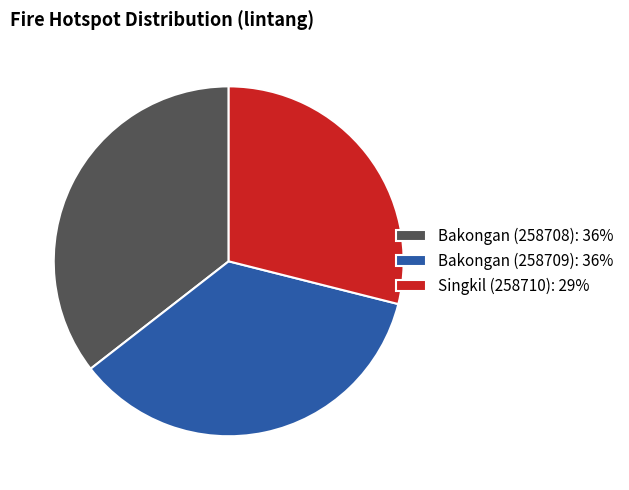

What is the smallest slice in the pie chart?

Singkil (258710)